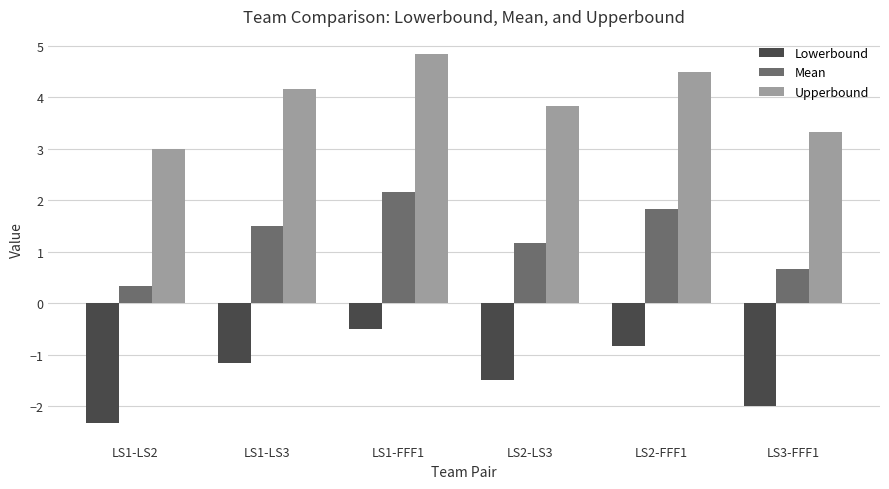

What value does the Mean series have at LS2-LS3?

1.2